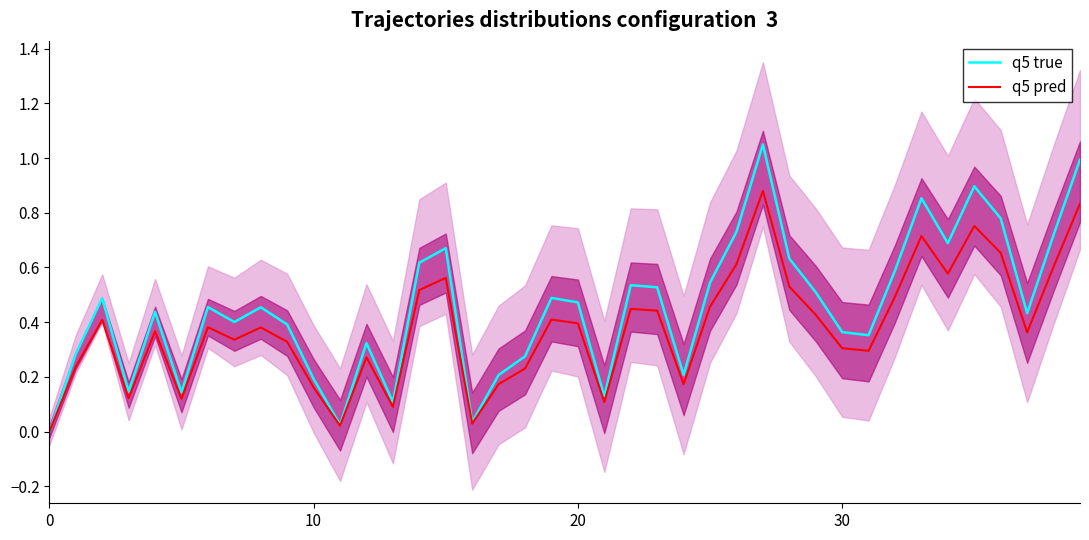

How many distinct data groups are displayed?

2